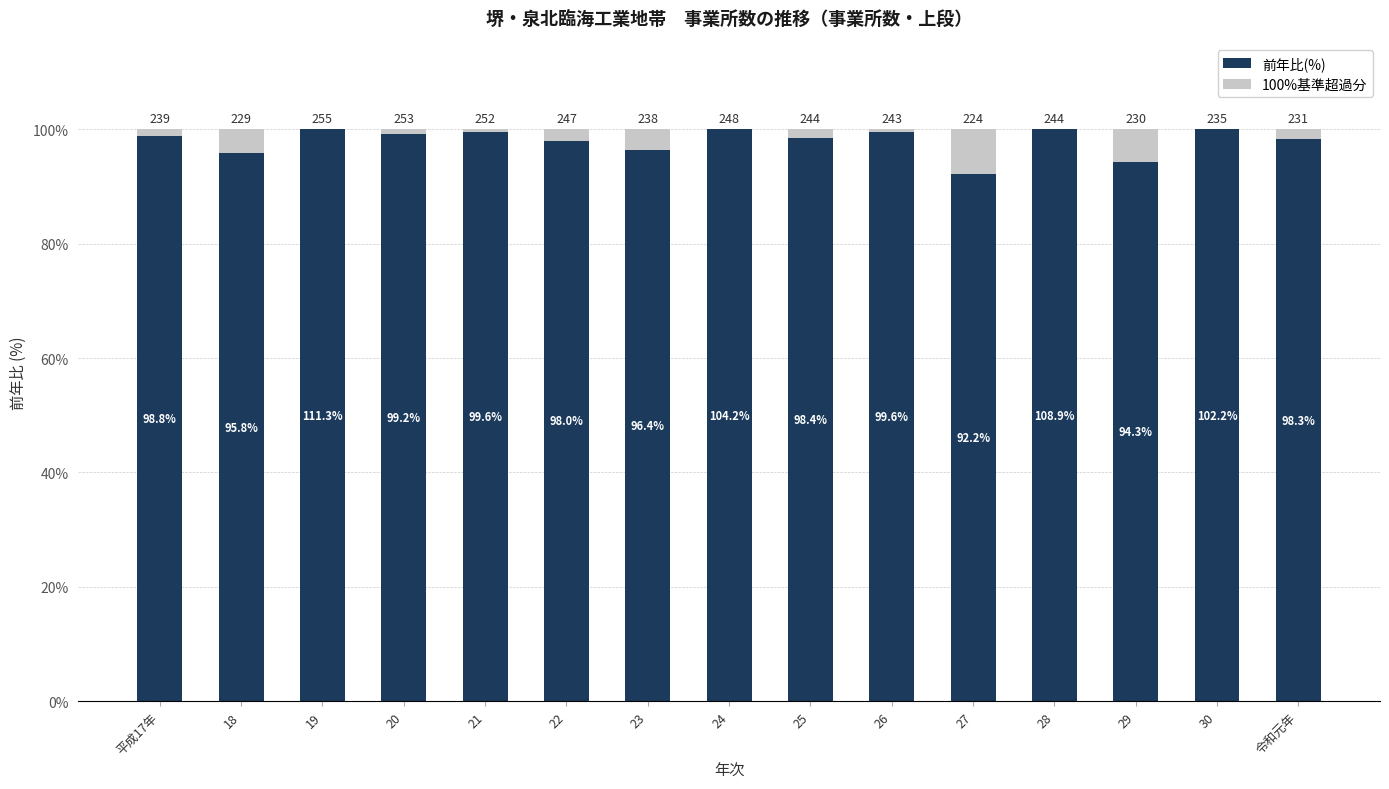

Are the bars grouped side by side (vs. stacked)?

No